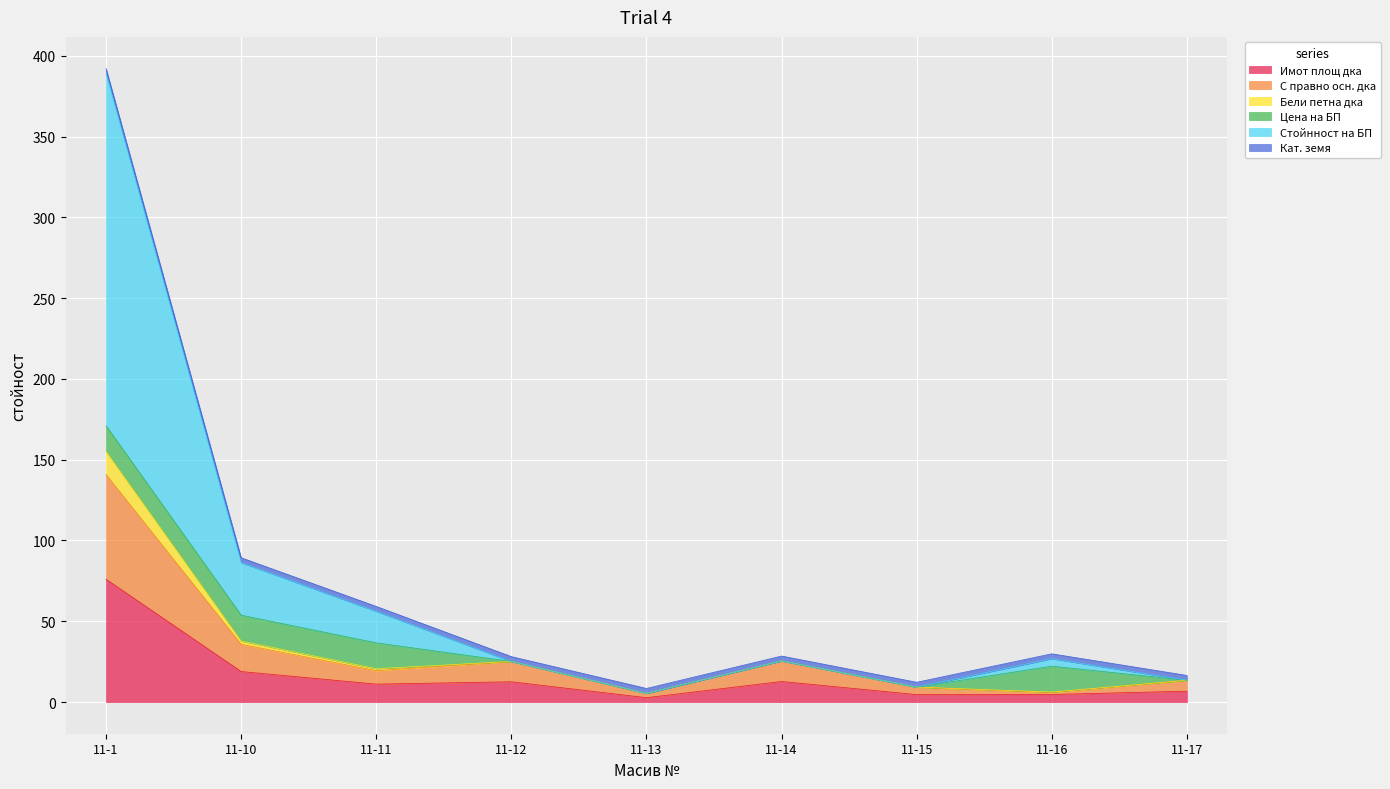

True or false: Бели петна дка has a value of 46.3 at 11-16.

False